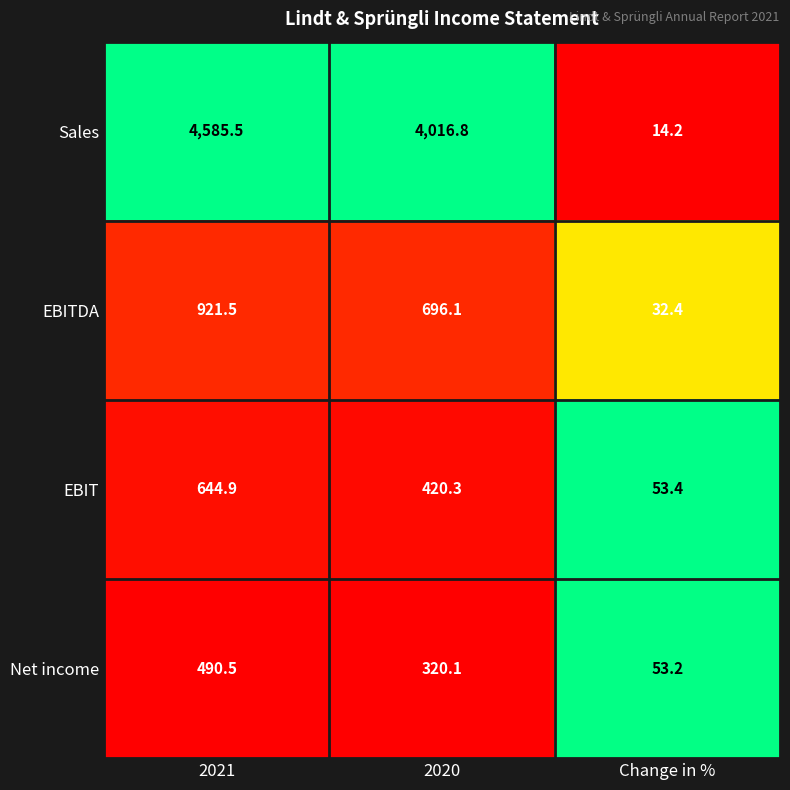

Which category has the highest value in the Sales series?

2021